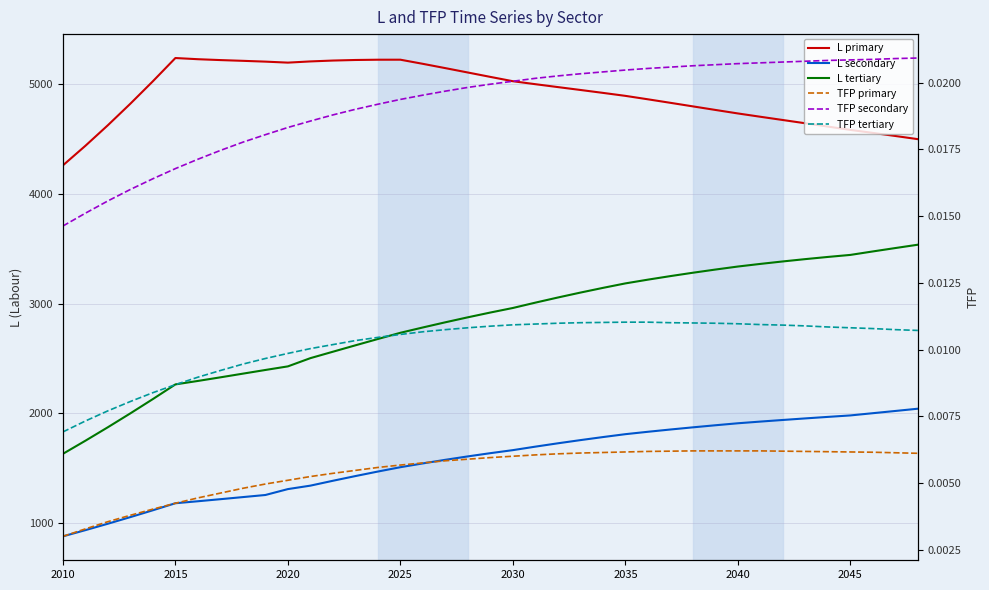

Reading left to right, transcribe all the data shown in this chart.

L primary: 4259.8	4438.3	4625.8	4822.0	5026.2	5237.7	5226.9	5219.0	5212.2	5204.9	5195.8	5206.8	5214.7	5219.8	5222.3	5222.5	5184.8	5145.7	5105.8	5065.8	5026.4	4999.4	4973.0	4946.8	4920.3	4893.1	4861.8	4829.7	4797.3	4764.9	4732.9	4702.7	4673.0	4643.4	4613.5	4583.0	4555.7	4527.6	4498.6
L secondary: 880.4	937.1	995.6	1056.0	1118.2	1182.1	1200.2	1219.0	1238.2	1257.3	1311.0	1342.5	1386.8	1429.6	1470.9	1510.4	1545.0	1577.8	1608.9	1638.3	1665.9	1697.7	1728.1	1757.1	1784.8	1811.3	1833.1	1853.8	1873.5	1892.4	1910.6	1926.0	1940.7	1954.9	1968.7	1982.1	2002.4	2022.7	2043.2
L tertiary: 1632.2	1751.7	1874.6	2001.1	2131.2	2264.6	2296.2	2329.1	2362.6	2396.1	2428.9	2503.8	2562.3	2620.6	2678.2	2734.8	2783.4	2830.5	2875.9	2919.4	2960.8	3009.5	3056.2	3101.0	3143.8	3184.7	3218.9	3251.2	3281.8	3310.8	3338.4	3362.3	3384.8	3406.0	3425.7	3444.2	3475.9	3506.8	3537.2
TFP primary: 0.0	0.0	0.0	0.0	0.0	0.0	0.0	0.0	0.0	0.0	0.0	0.0	0.0	0.0	0.0	0.0	0.0	0.0	0.0	0.0	0.0	0.0	0.0	0.0	0.0	0.0	0.0	0.0	0.0	0.0	0.0	0.0	0.0	0.0	0.0	0.0	0.0	0.0	0.0
TFP secondary: 0.0	0.0	0.0	0.0	0.0	0.0	0.0	0.0	0.0	0.0	0.0	0.0	0.0	0.0	0.0	0.0	0.0	0.0	0.0	0.0	0.0	0.0	0.0	0.0	0.0	0.0	0.0	0.0	0.0	0.0	0.0	0.0	0.0	0.0	0.0	0.0	0.0	0.0	0.0
TFP tertiary: 0.0	0.0	0.0	0.0	0.0	0.0	0.0	0.0	0.0	0.0	0.0	0.0	0.0	0.0	0.0	0.0	0.0	0.0	0.0	0.0	0.0	0.0	0.0	0.0	0.0	0.0	0.0	0.0	0.0	0.0	0.0	0.0	0.0	0.0	0.0	0.0	0.0	0.0	0.0